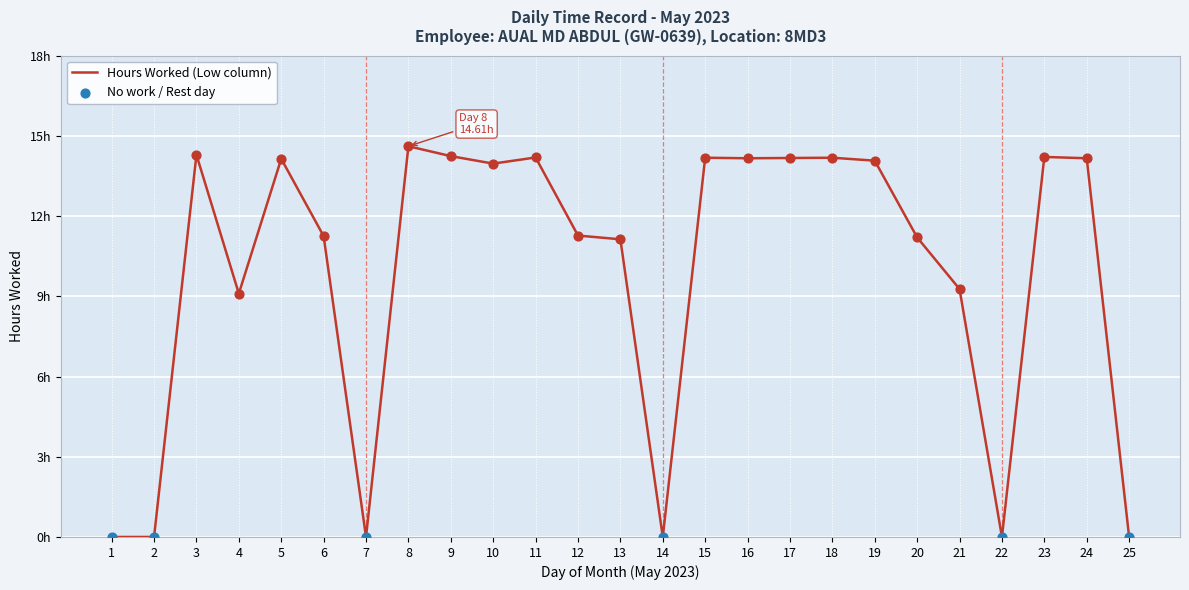

Does the chart have visible grid lines?

Yes